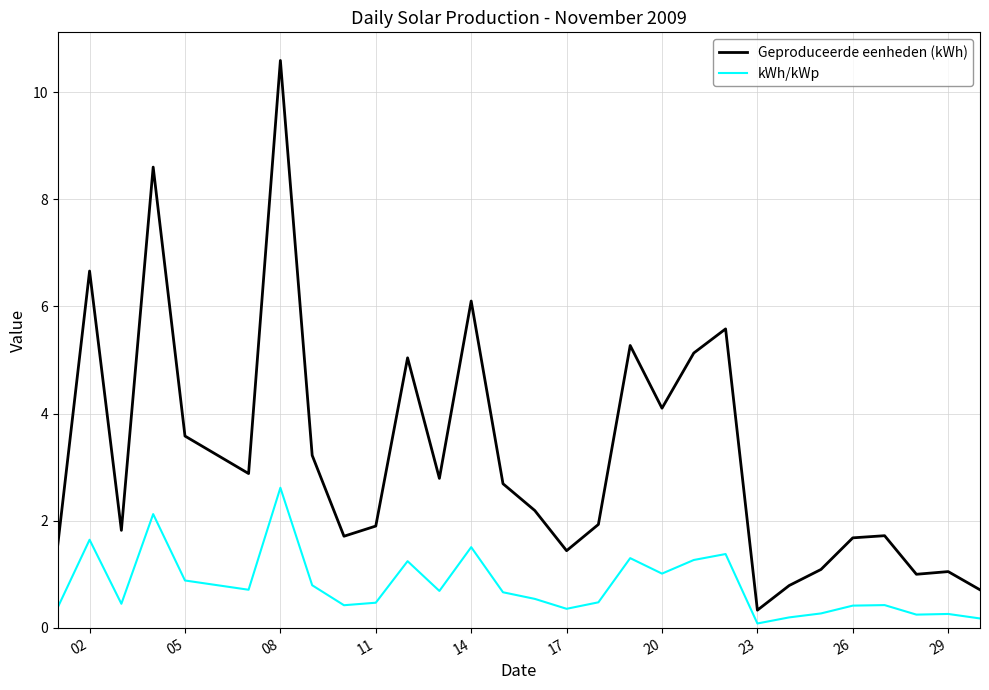

Rank the series by their maximum value, from highest to lowest.

Geproduceerde eenheden (kWh), kWh/kWp